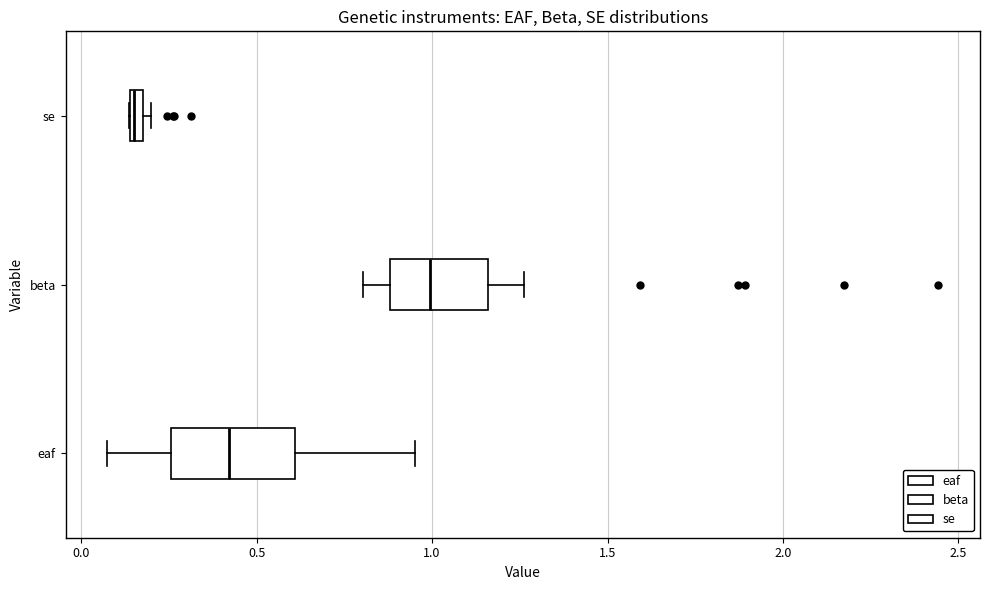

Where does the right whisker of the box for beta end on the x-axis? The values are not printed on the chart, so give them approximately, as read against the axis.

1.25